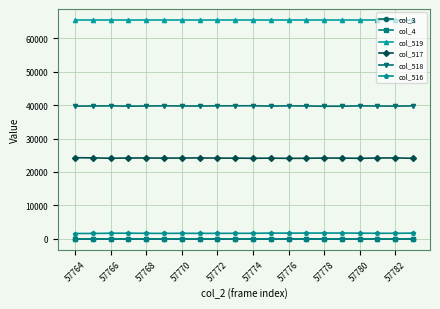

What is the value of the col_519 point at the 13th from the left?

65535